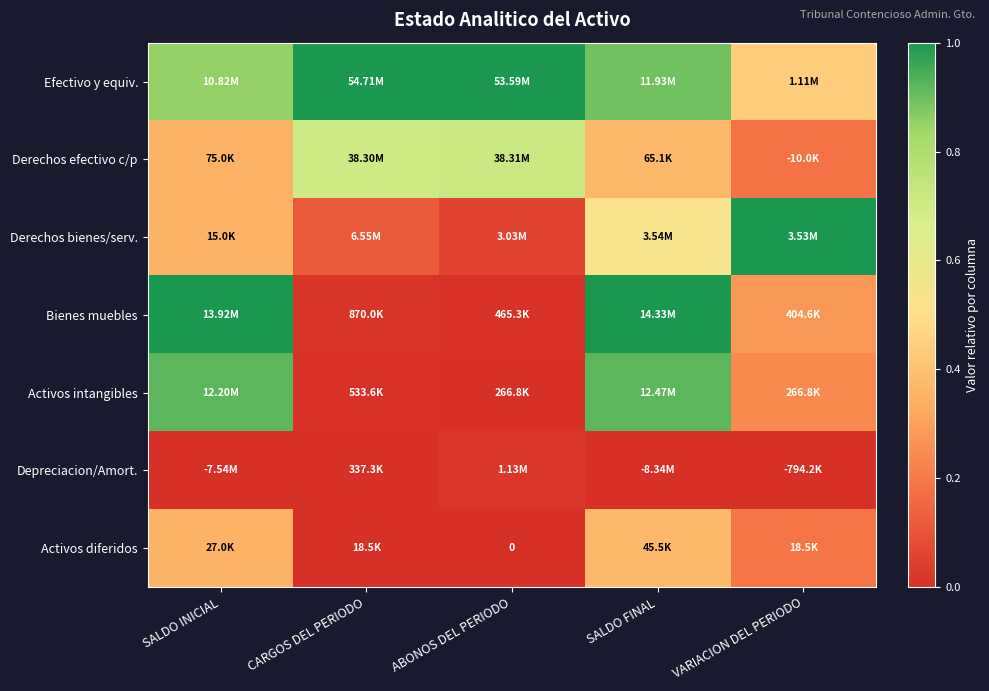

Is the value of Activos diferidos at ABONOS DEL PERIODO greater than the value of Depreciacion/Amort. at ABONOS DEL PERIODO?

No